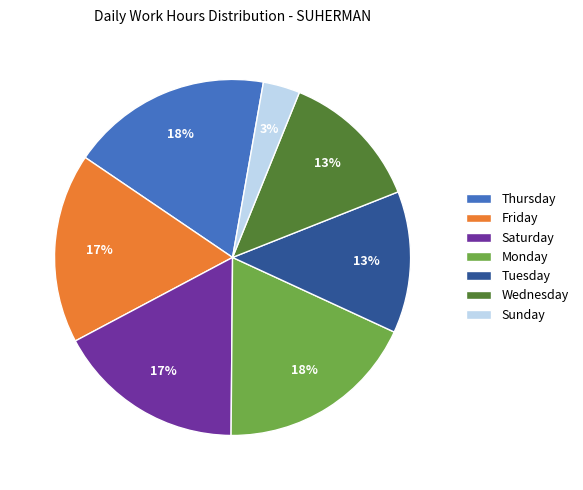

How many segments does this pie chart have?

7